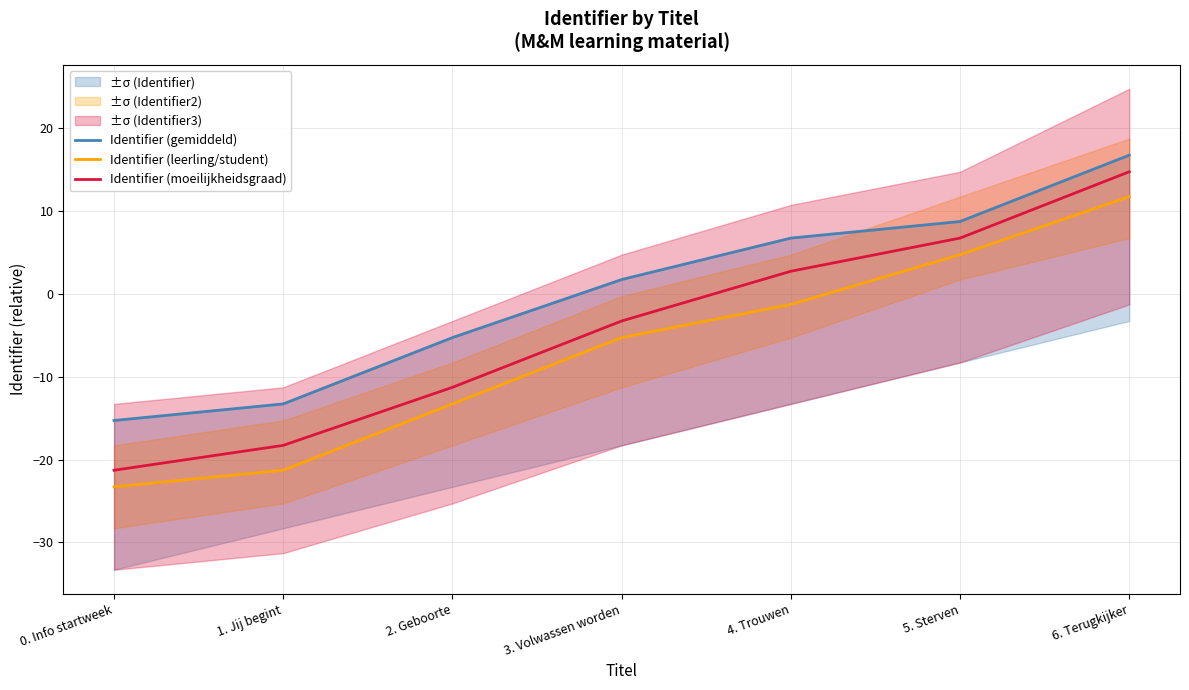

List the series in order of their peak value, highest first.

Identifier (gemiddeld), Identifier (moeilijkheidsgraad), Identifier (leerling/student)